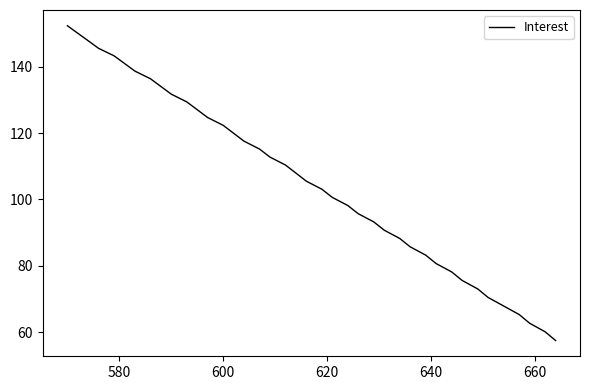

What is the minimum value shown in the chart?

57.5